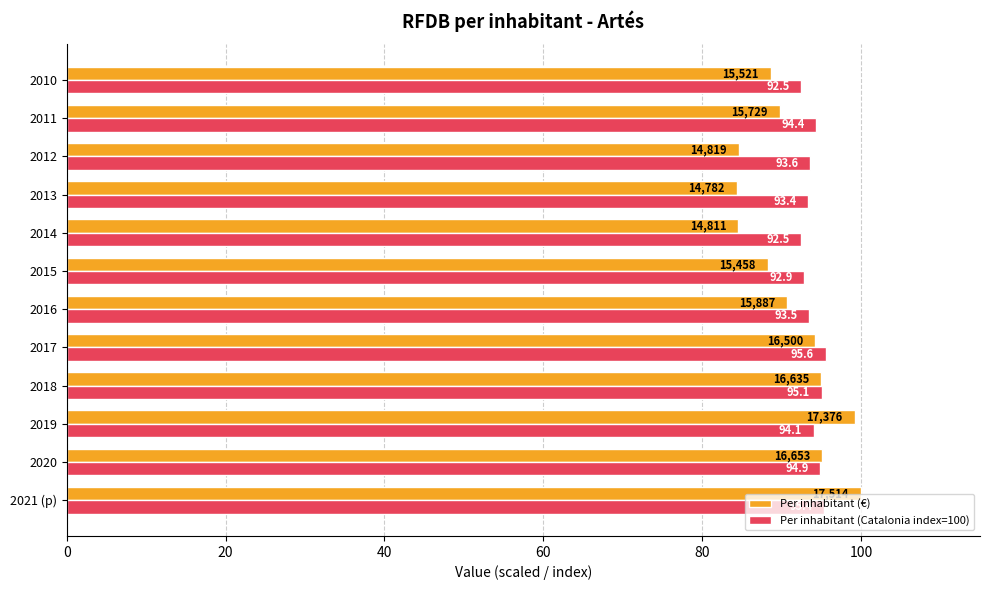

The Per inhabitant (Catalonia index=100) series shows 25.2 at 2020. True or false?

False